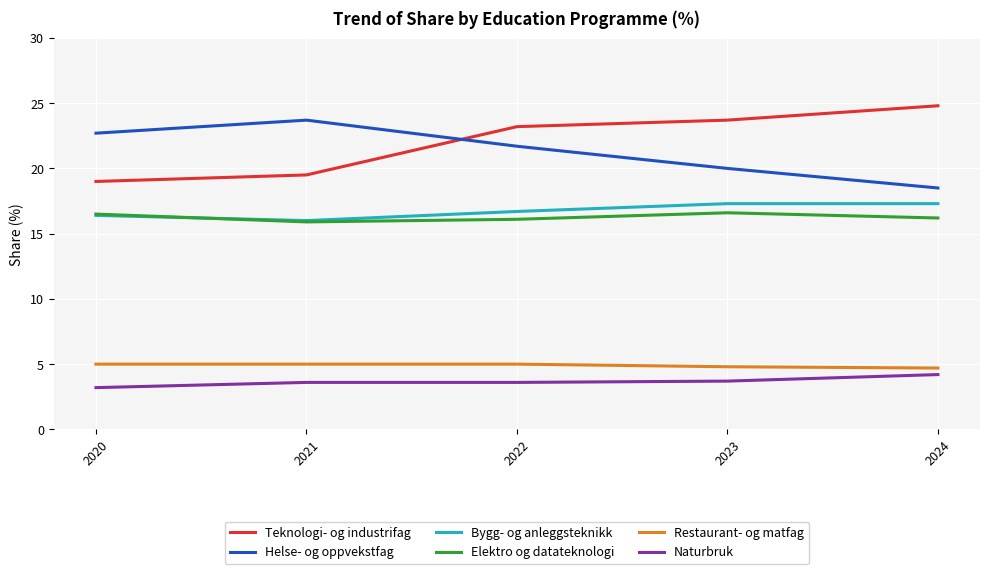

True or false: Naturbruk has more than 1 points higher than both neighbors.

False